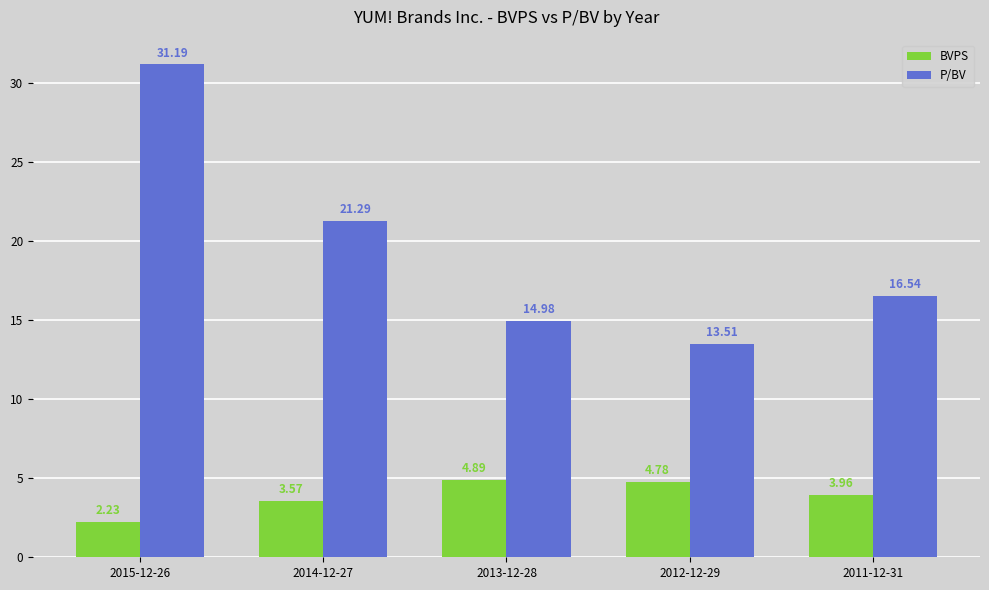

True or false: P/BV has a value of 16.5 at 2011-12-31.

True